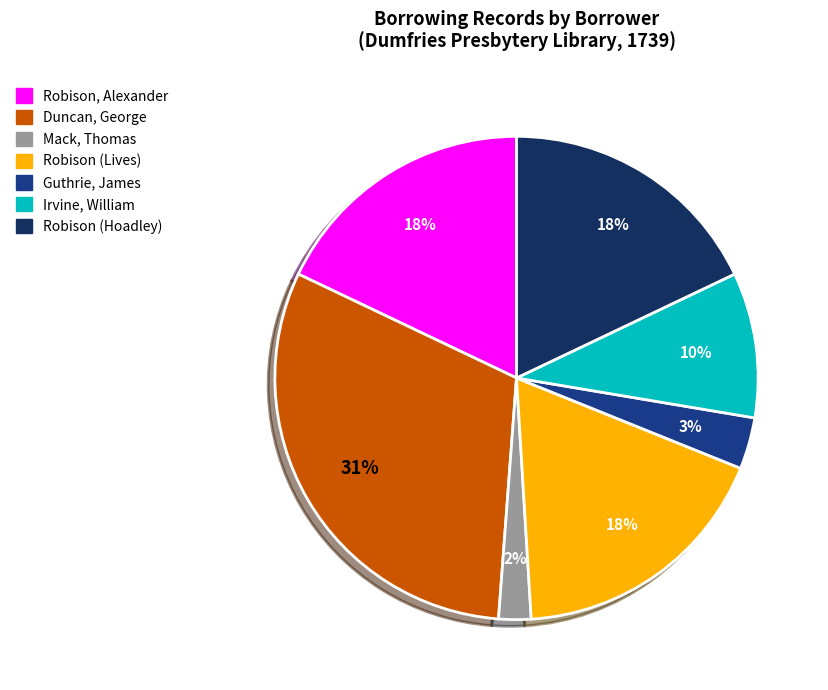

To the nearest percent, what is the difference between the largest and smallest slice percentages?

29%